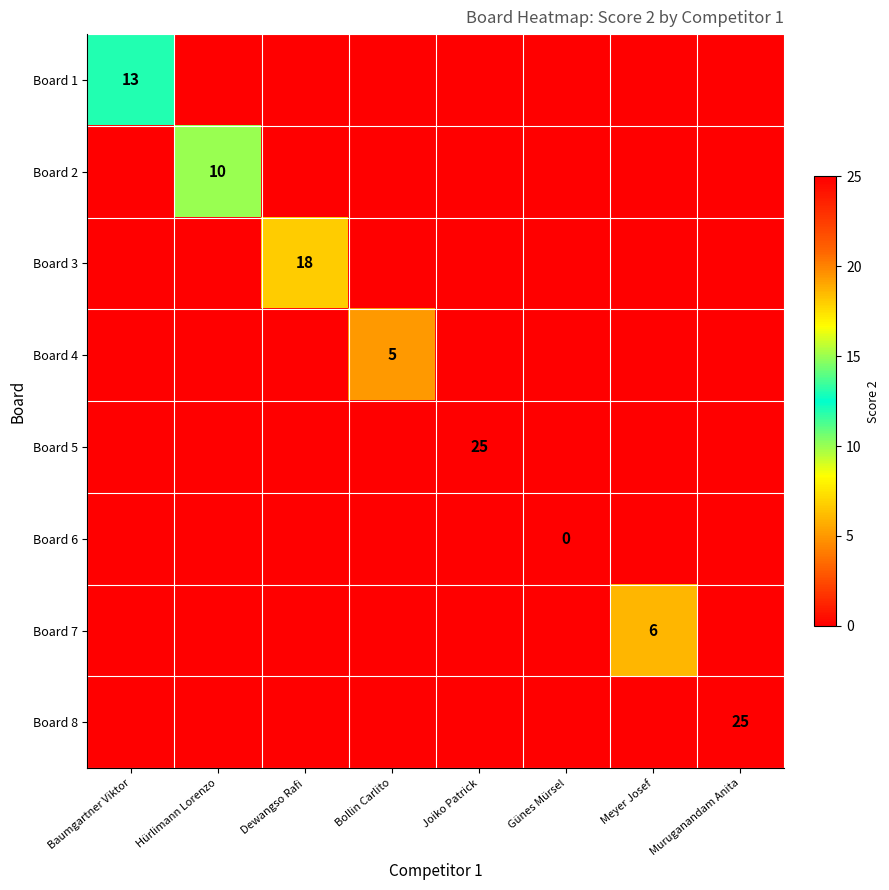

True or false: Board 5 has a value of 25 at Joiko Patrick.

True